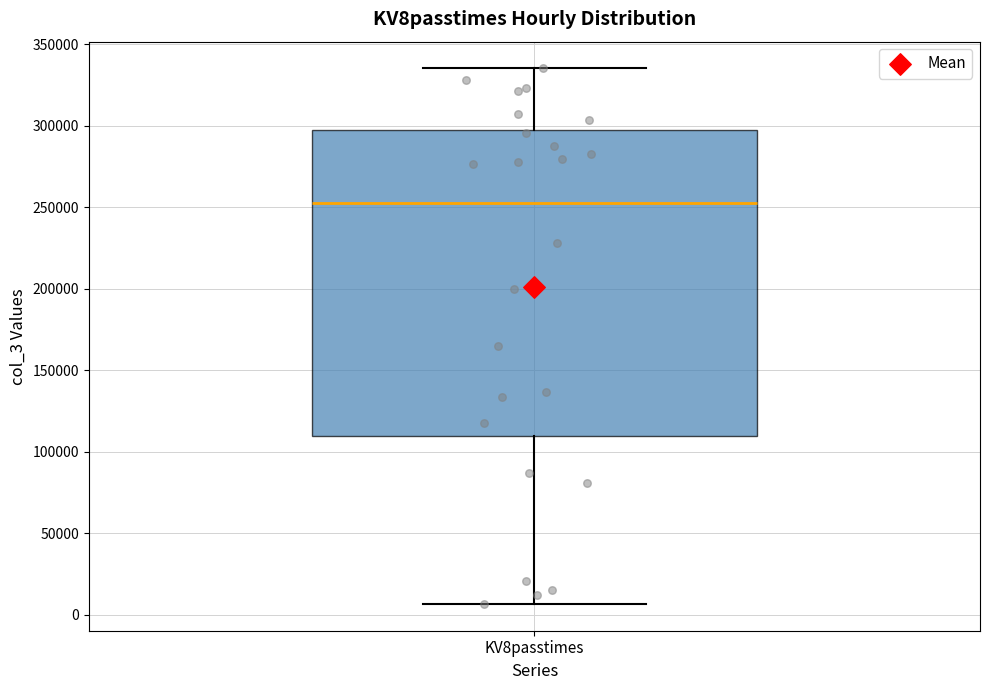

Where does the lower whisker of the box for KV8passtimes end on the y-axis? The values are not printed on the chart, so give them approximately, as read against the axis.

5000